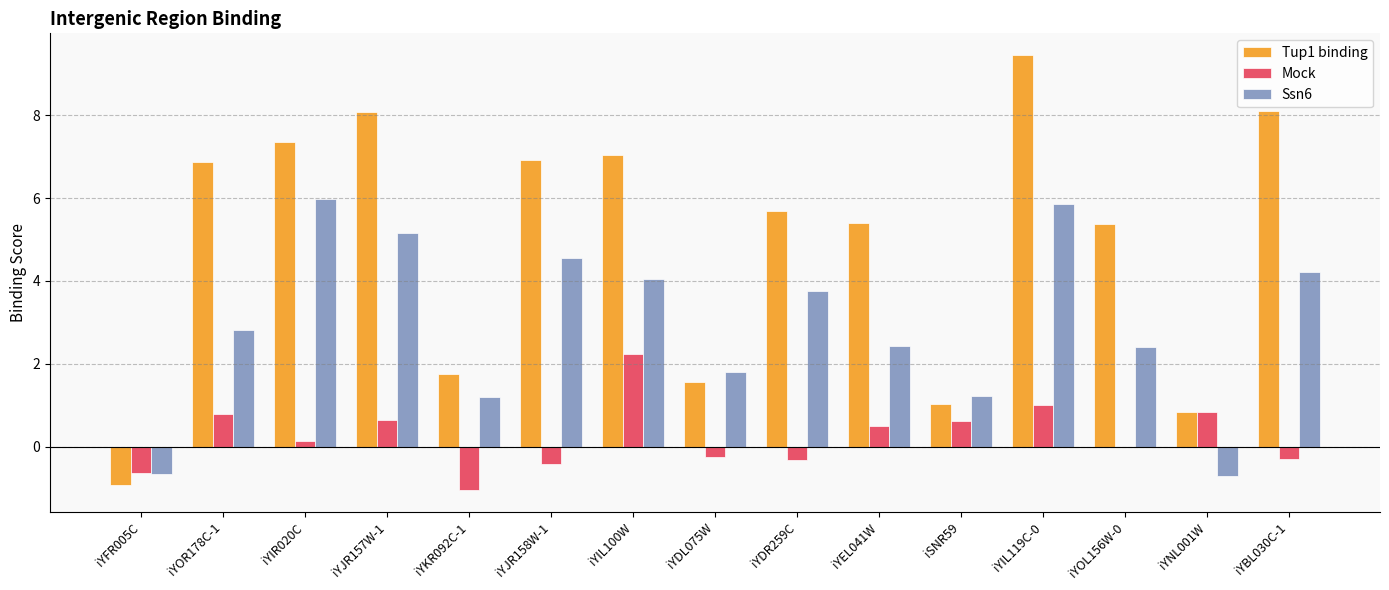

The Mock series shows -0.0 at iYOL156W-0. True or false?

True